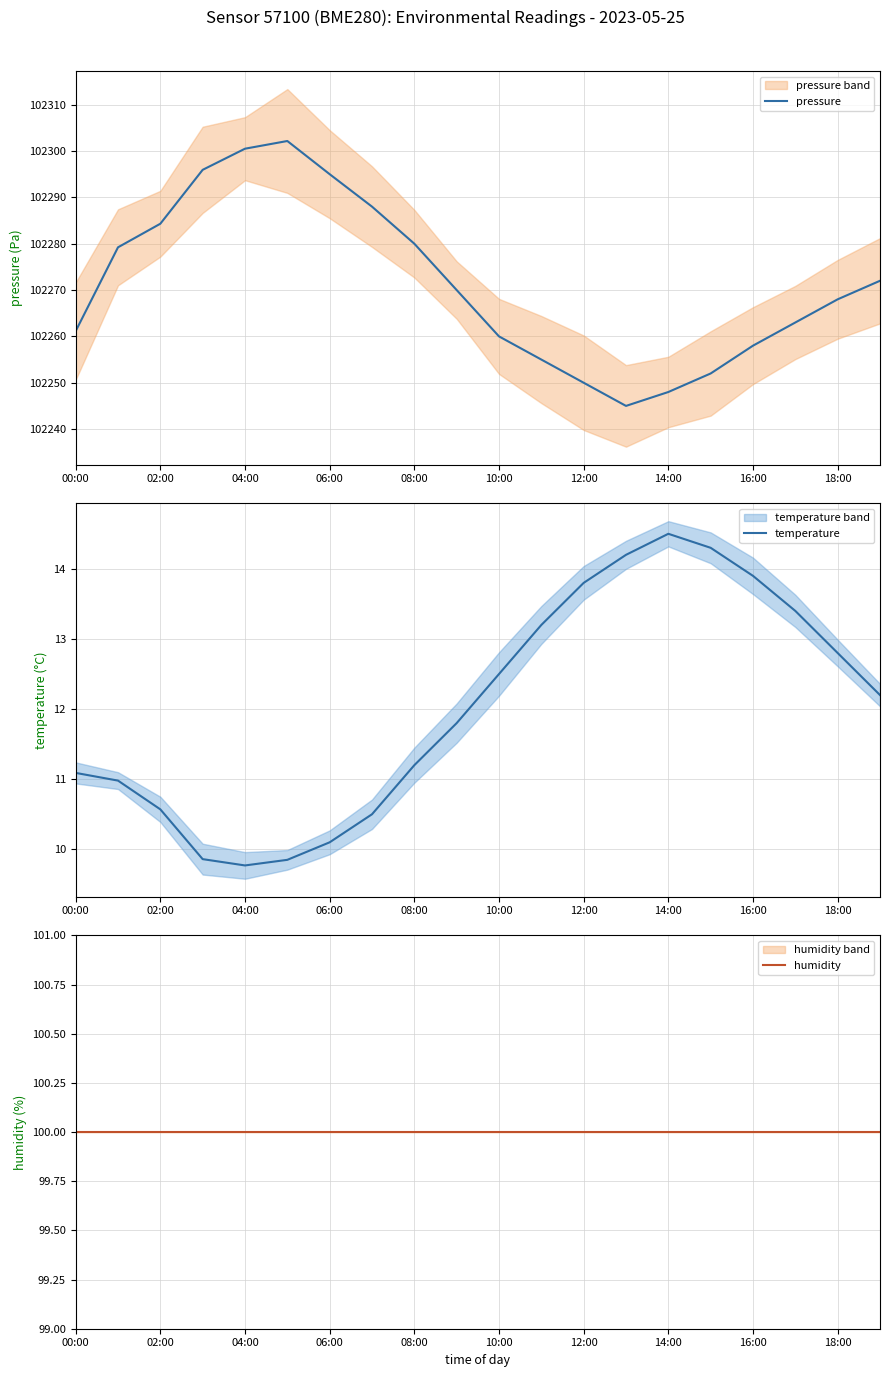

What is the maximum value for pressure?

102302.2